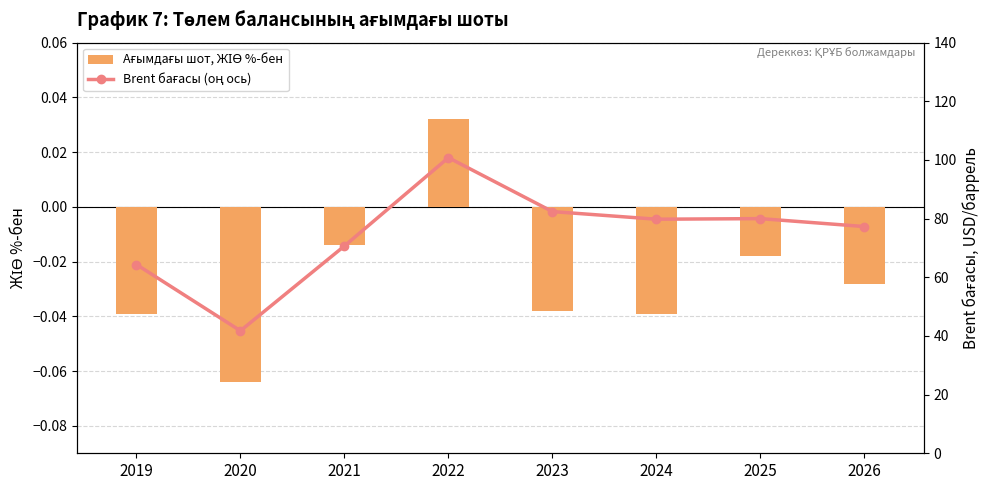

How many series are shown in this chart?

2